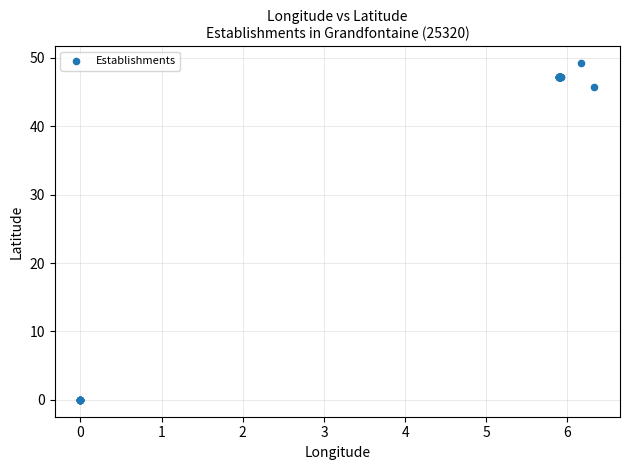

What Y value in the scatter plot is closest to 24?

45.7